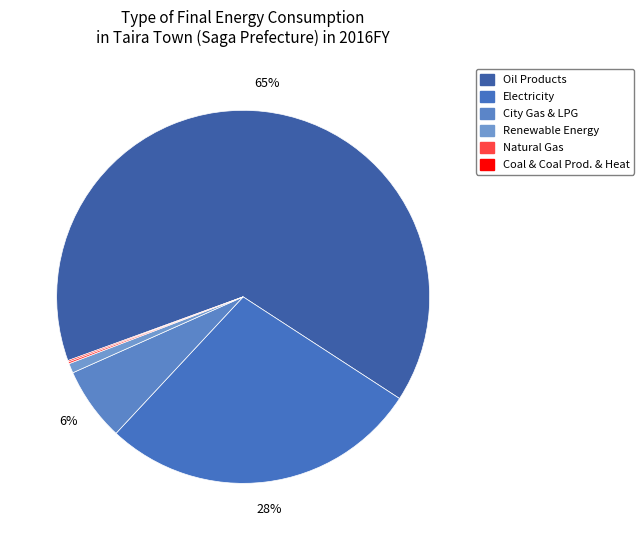

Which slice represents more than half of the pie?

Oil Products